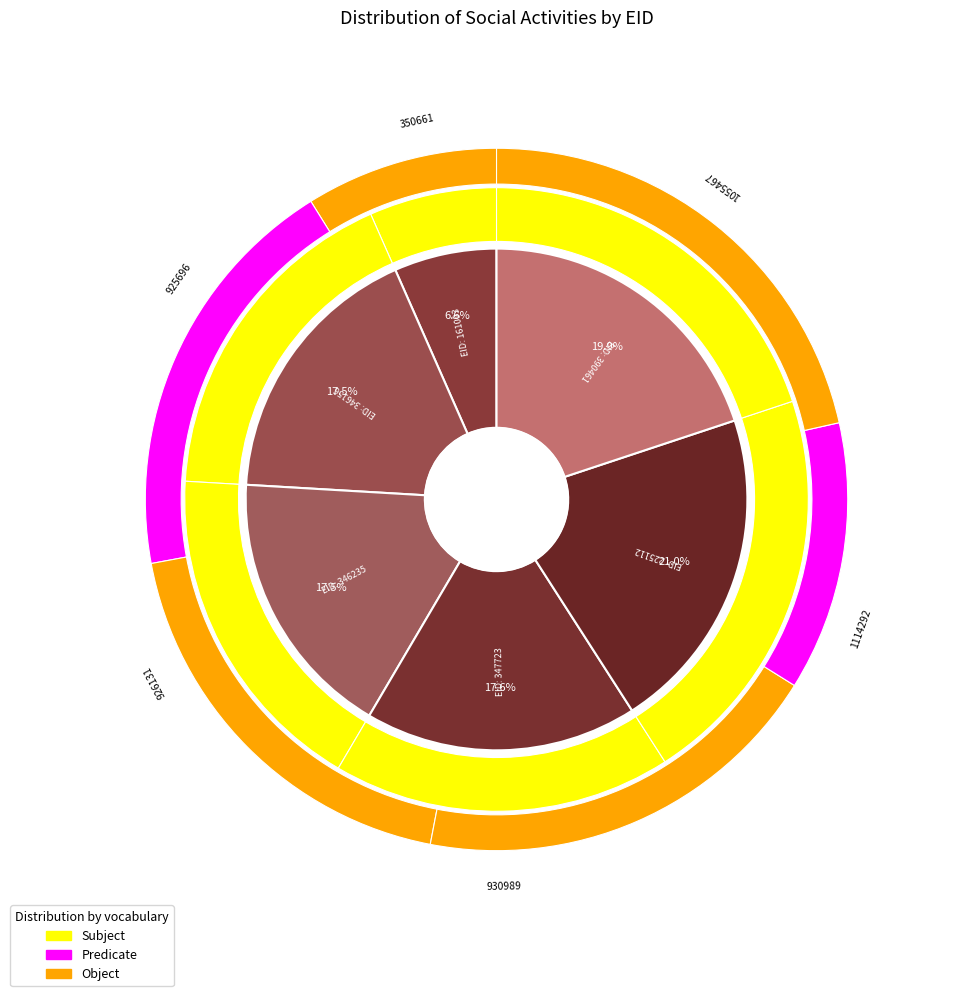

Which series changed the most between 346235 and 390461?

Subject